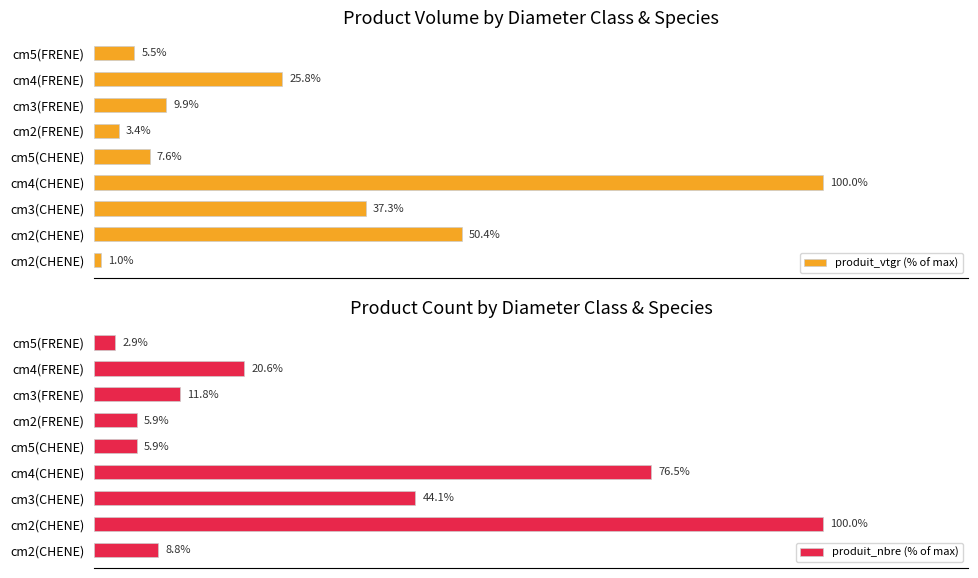

Is the value of produit_vtgr (% of max) at cm3(FRENE) greater than the value of produit_nbre (% of max) at cm4(CHENE)?

No